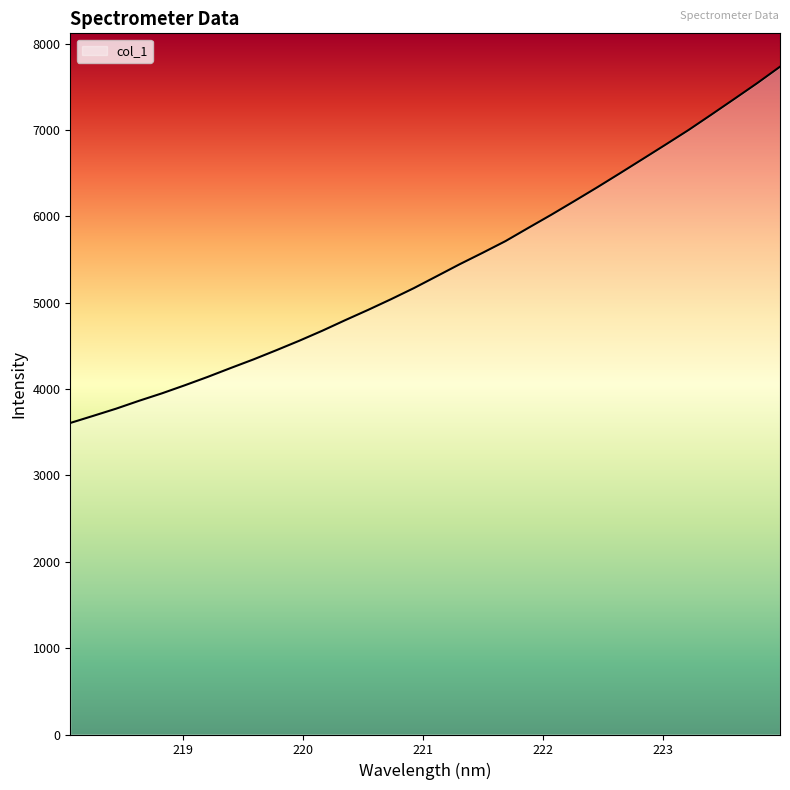

What is the greatest value displayed?

7733.9